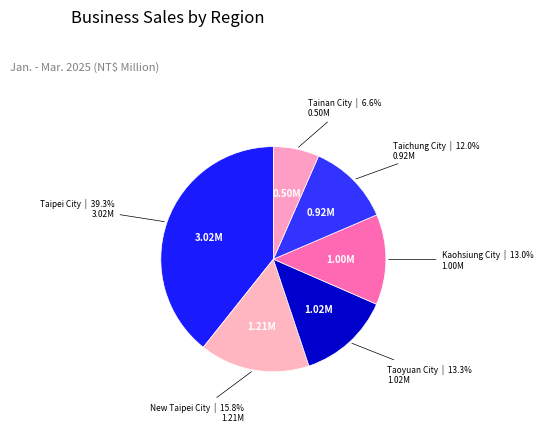

Is the sum of New Taipei City and Kaohsiung City greater than half?

No